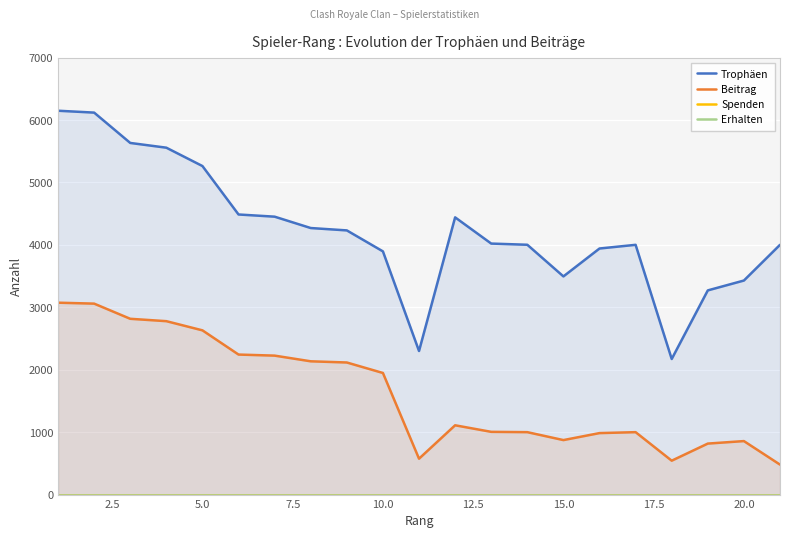

Reading left to right, extract all data points from this chart.

Trophäen: 6149	6119	5633	5557	5263	4487	4452	4270	4232	3896	2300	4441	4021	4002	3495	3942	4001	2172	3271	3429	4001
Beitrag: 3074	3059	2816	2778	2631	2243	2226	2135	2116	1948	575	1110	1005	1000	873	985	1000	543	817	857	480
Spenden: 0	0	0	0	0	0	0	0	0	0	0	0	0	0	0	0	0	0	0	0	0
Erhalten: 0	0	0	0	0	0	0	0	0	0	0	0	0	0	0	0	0	0	0	0	0